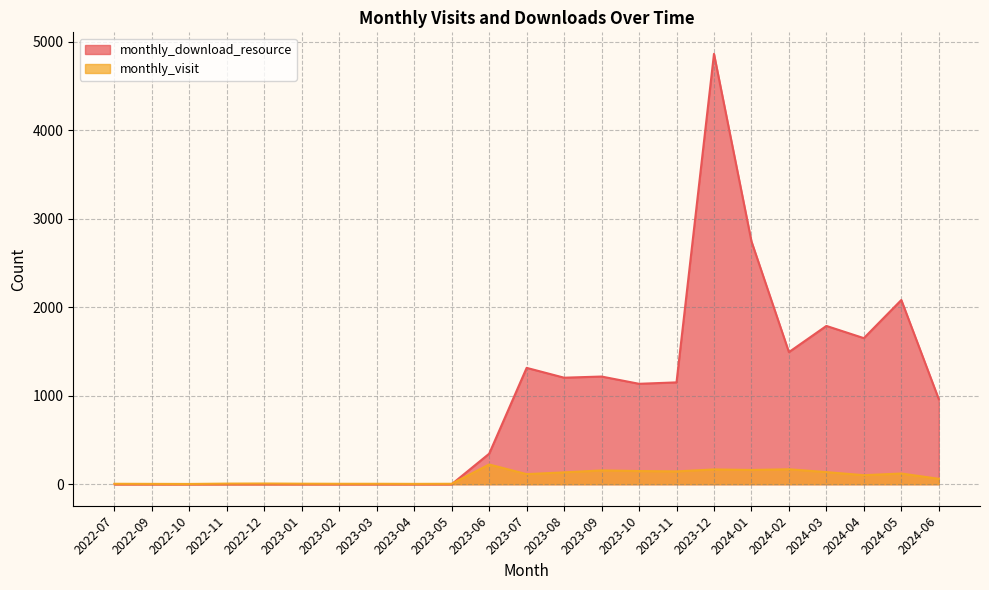

Rank the series by their maximum value, from highest to lowest.

monthly_download_resource, monthly_visit